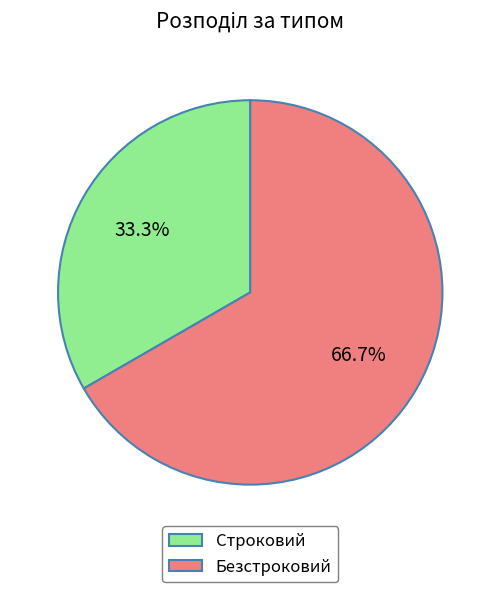

Is there a majority slice in this chart?

Yes